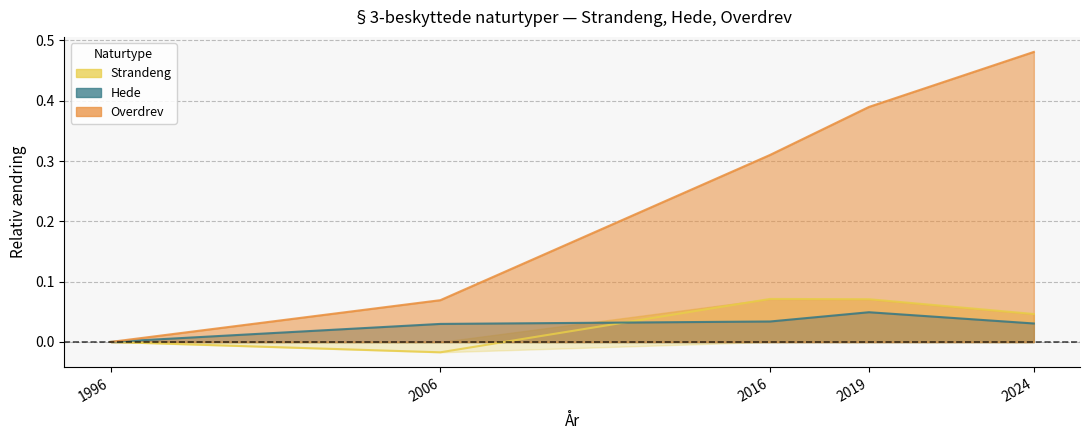

How many lines are shown in the chart?

3